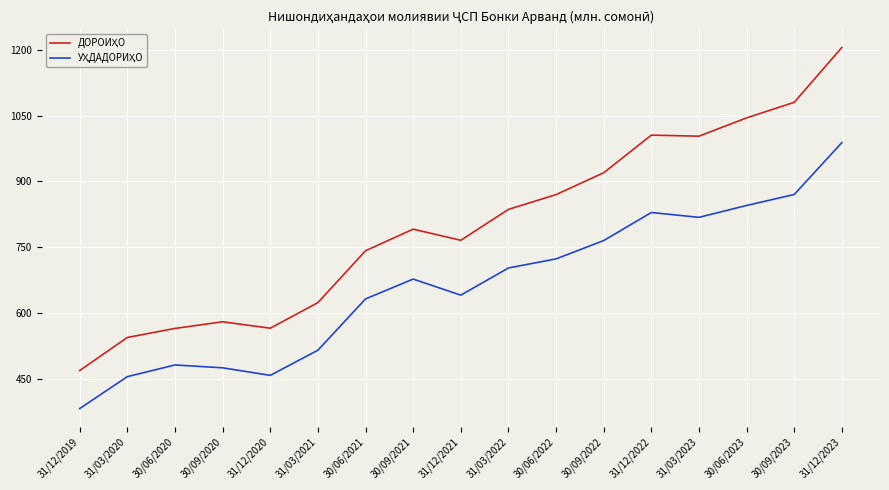

Which label corresponds to the largest value in the chart?

31/12/2023